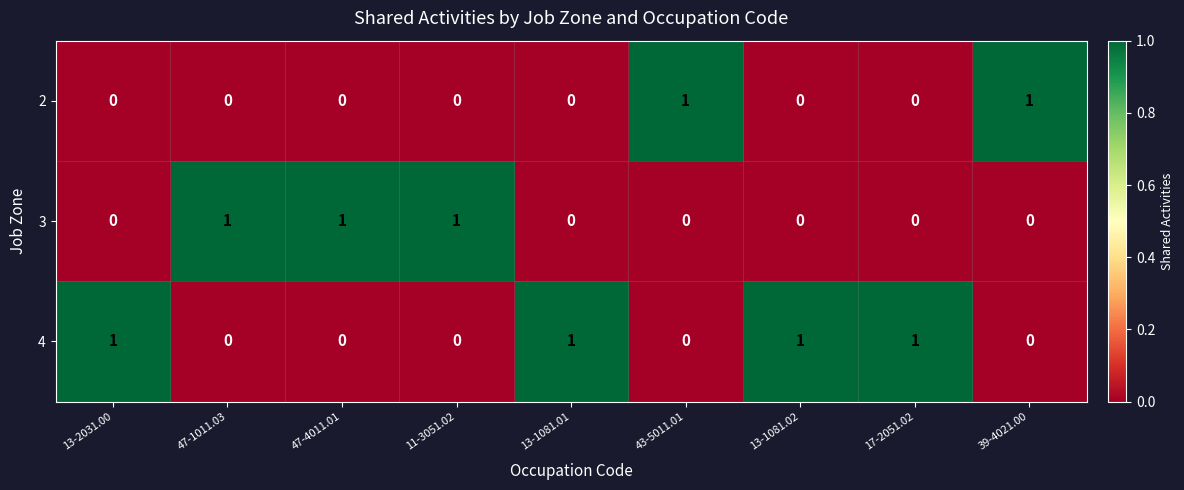

List the series in order of their overall mean, highest first.

4, 3, 2